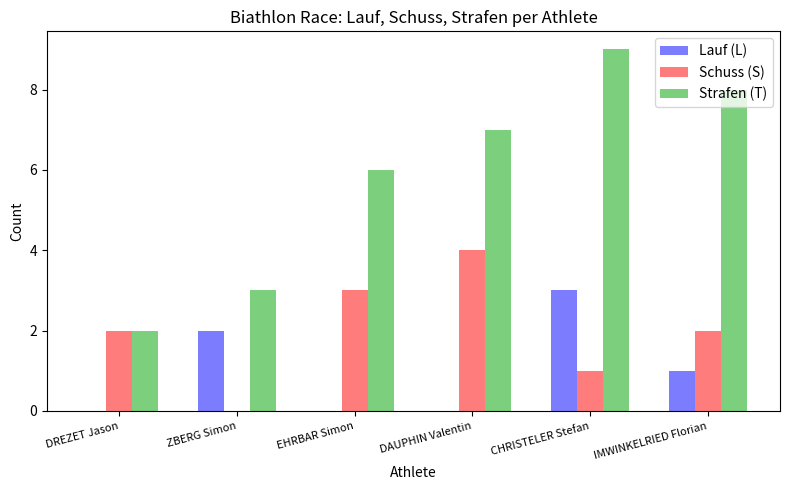

Reading right to left, extract all data points from this chart.

Lauf (L): IMWINKELRIED Florian=1	CHRISTELER Stefan=3	DAUPHIN Valentin=0	EHRBAR Simon=0	ZBERG Simon=2	DREZET Jason=0
Schuss (S): IMWINKELRIED Florian=2	CHRISTELER Stefan=1	DAUPHIN Valentin=4	EHRBAR Simon=3	ZBERG Simon=0	DREZET Jason=2
Strafen (T): IMWINKELRIED Florian=8	CHRISTELER Stefan=9	DAUPHIN Valentin=7	EHRBAR Simon=6	ZBERG Simon=3	DREZET Jason=2